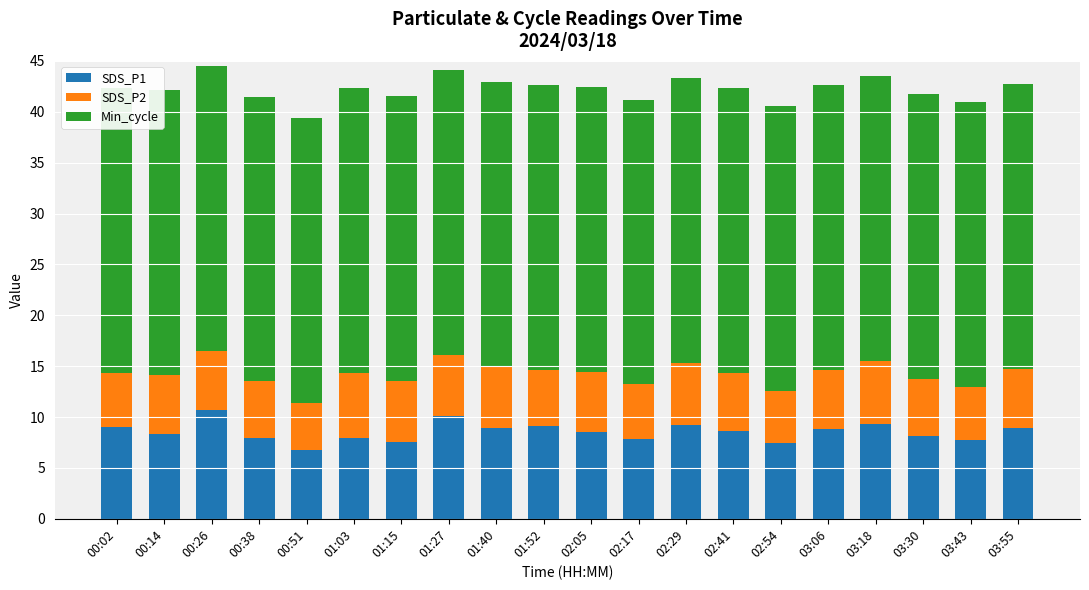

Rank the categories by SDS_P2 value from highest to lowest.

01:03, 03:18, 02:29, 01:40, 01:15, 01:27, 02:05, 00:14, 03:06, 00:26, 03:55, 02:41, 00:38, 03:30, 01:52, 02:17, 00:02, 03:43, 02:54, 00:51